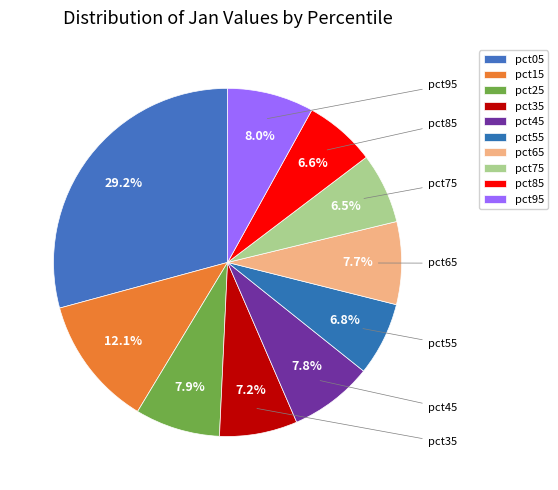

Which category has the biggest portion of the pie?

pct05